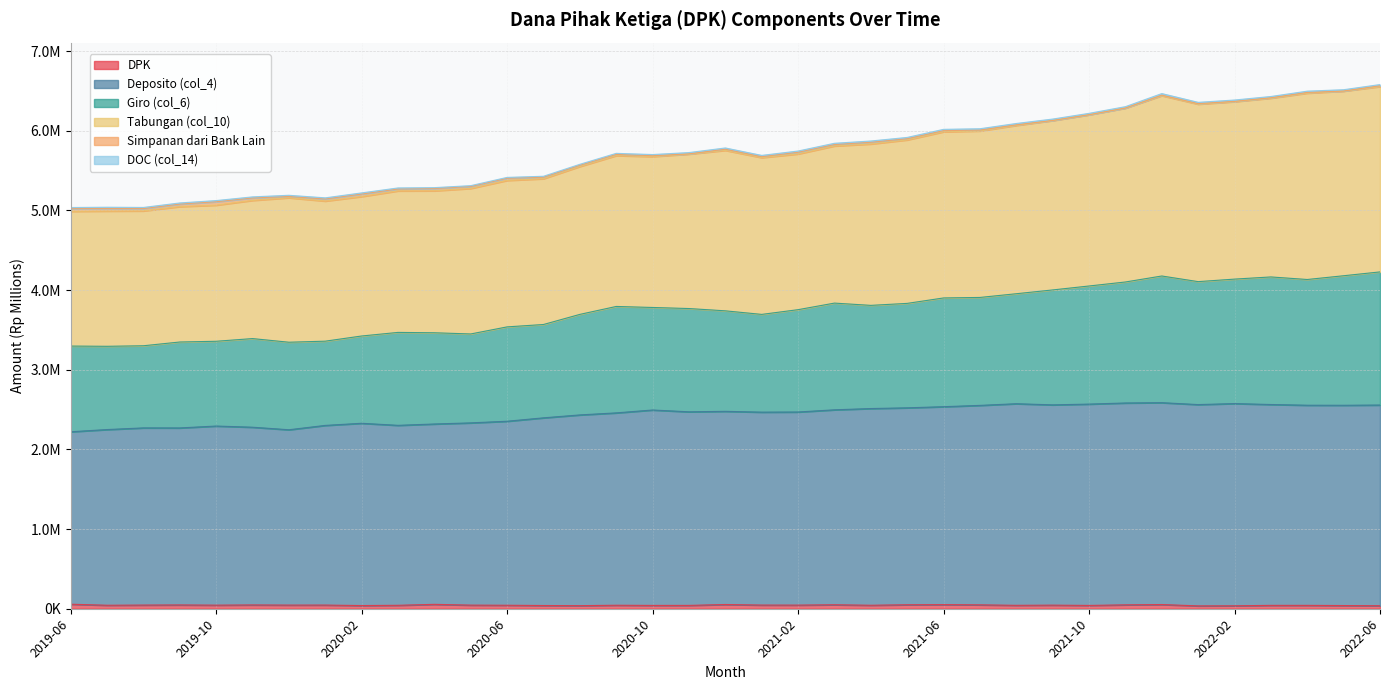

Which series has the widest spread of values?

Tabungan (col_10)